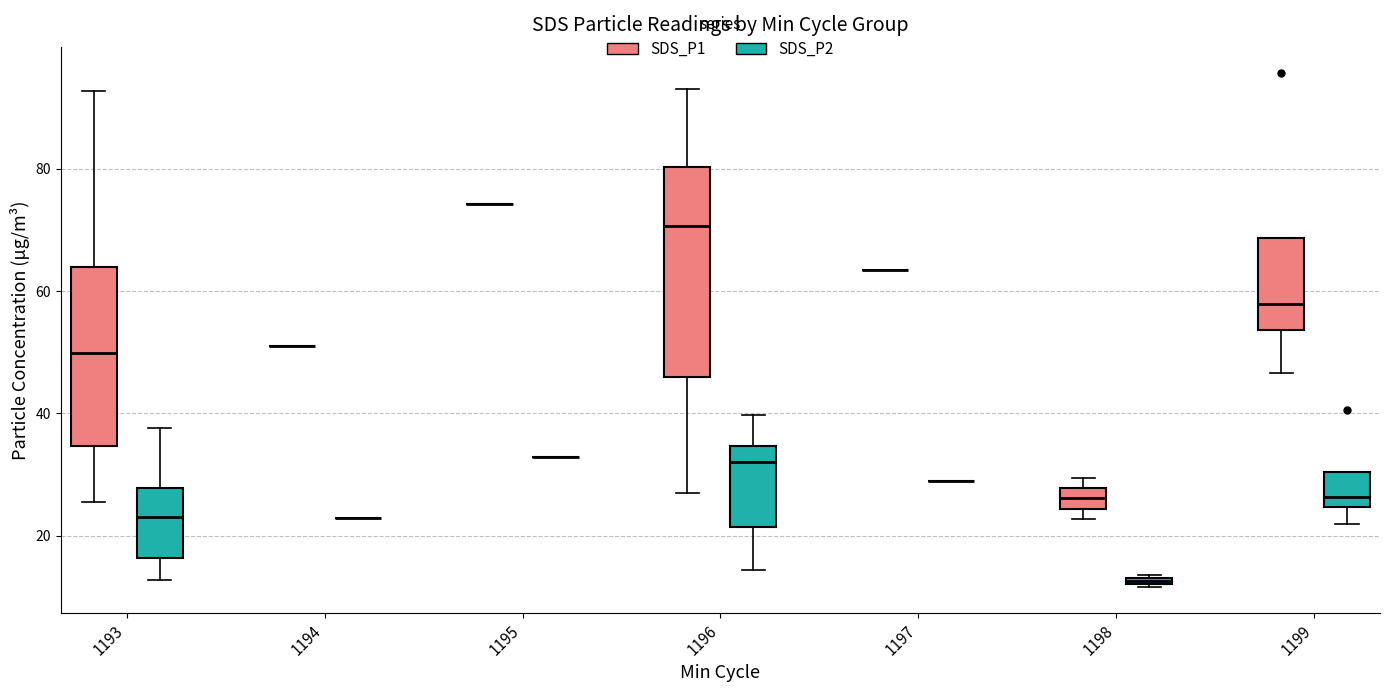

Where does the lower whisker of the box for 1199 (SDS_P1) end on the y-axis? The values are not printed on the chart, so give them approximately, as read against the axis.

46